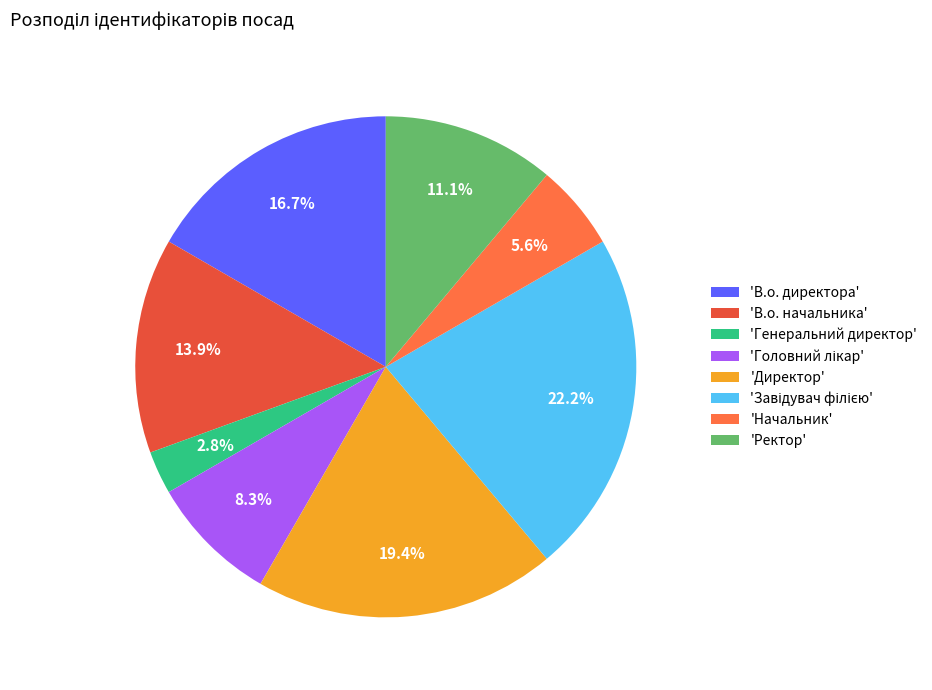

Is there any slice that represents more than half of the pie?

No